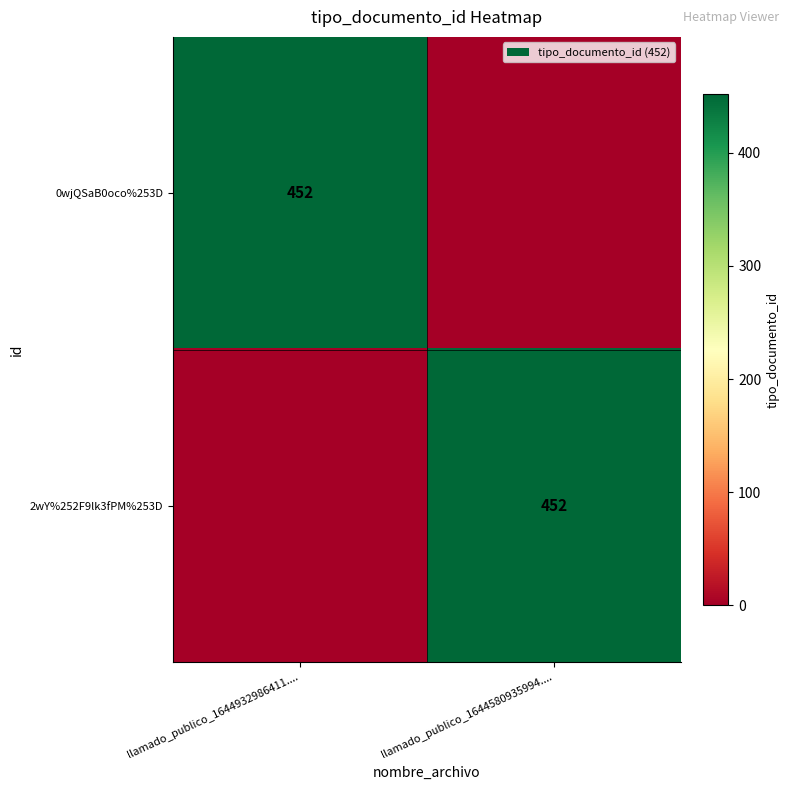

True or false: 0wjQSaB0oco%253D has a value of 452 at llamado_publico_1644932986411.....

True